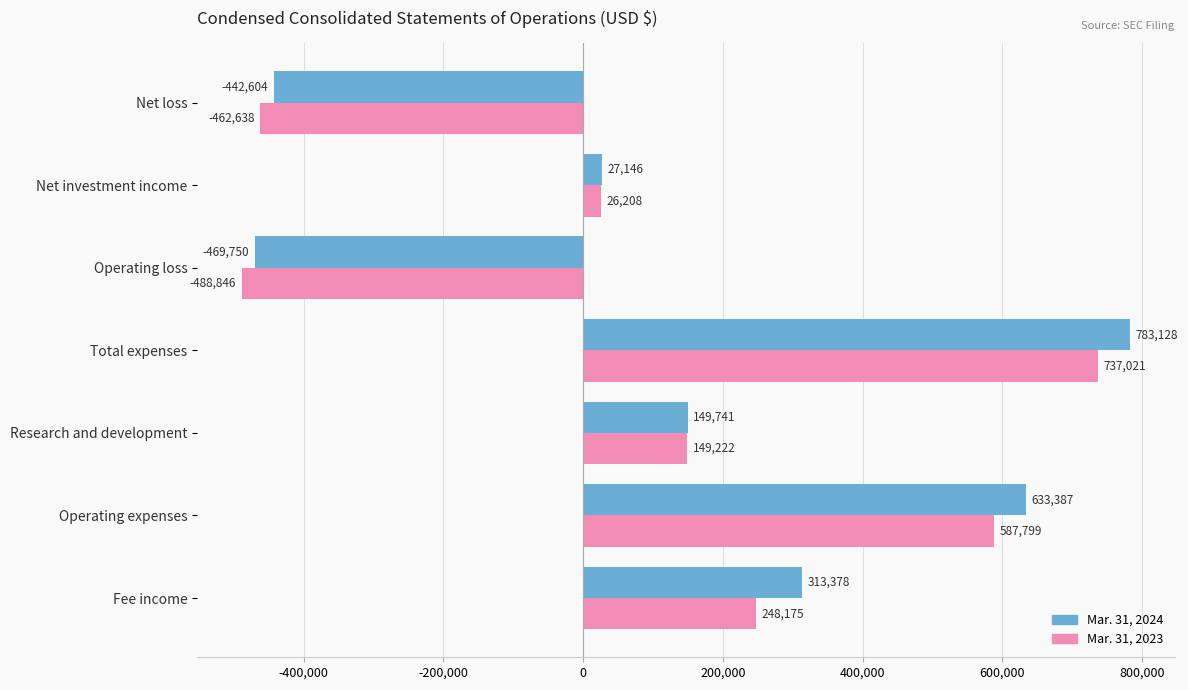

The Mar. 31, 2024 series shows 783128 at Total expenses. True or false?

True